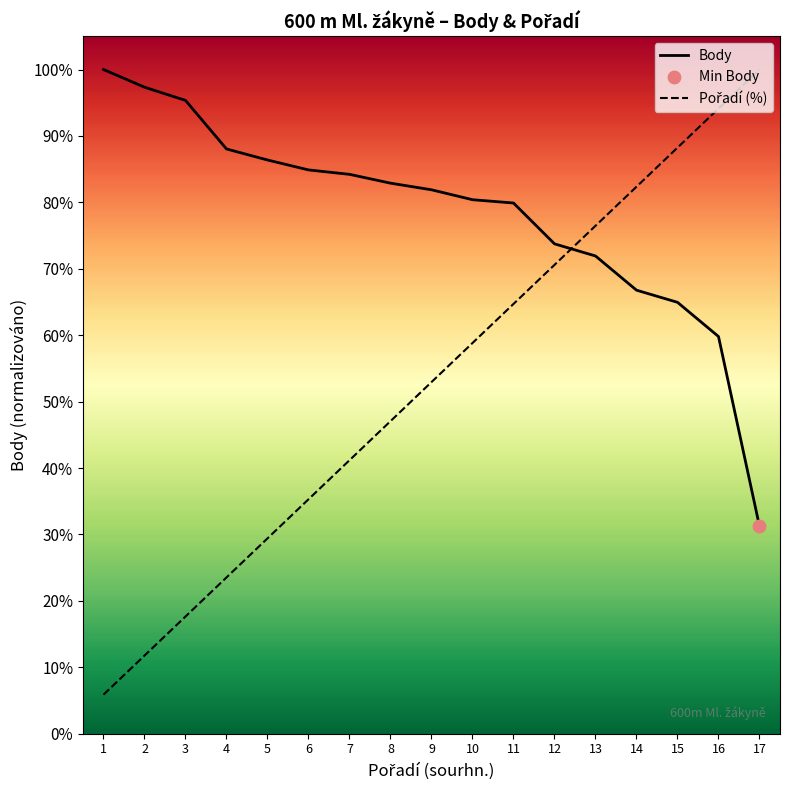

Which series contains the lowest Y value?

Pořadí (%)